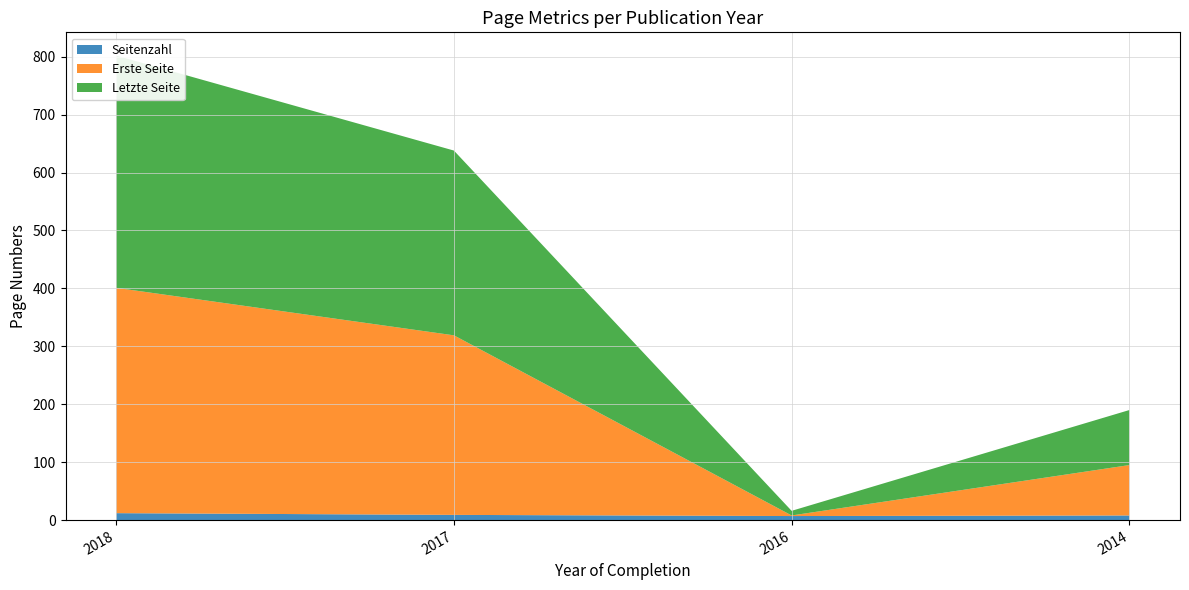

Reading right to left, list all the values displayed in this chart.

Seitenzahl: 2014=8	2016=7	2017=9	2018=12
Erste Seite: 2014=87	2016=1	2017=310	2018=389
Letzte Seite: 2014=95	2016=8	2017=319	2018=401